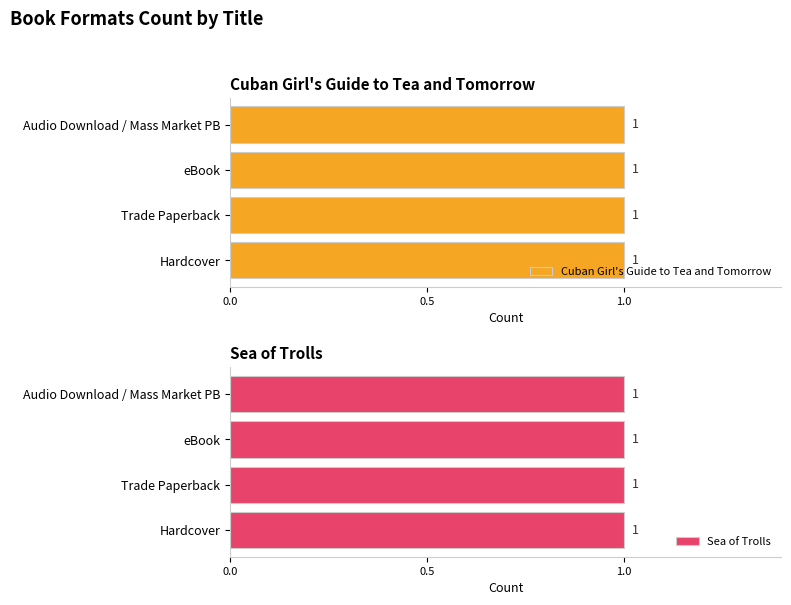

What is the label of the 3rd bar from the right?

Trade Paperback